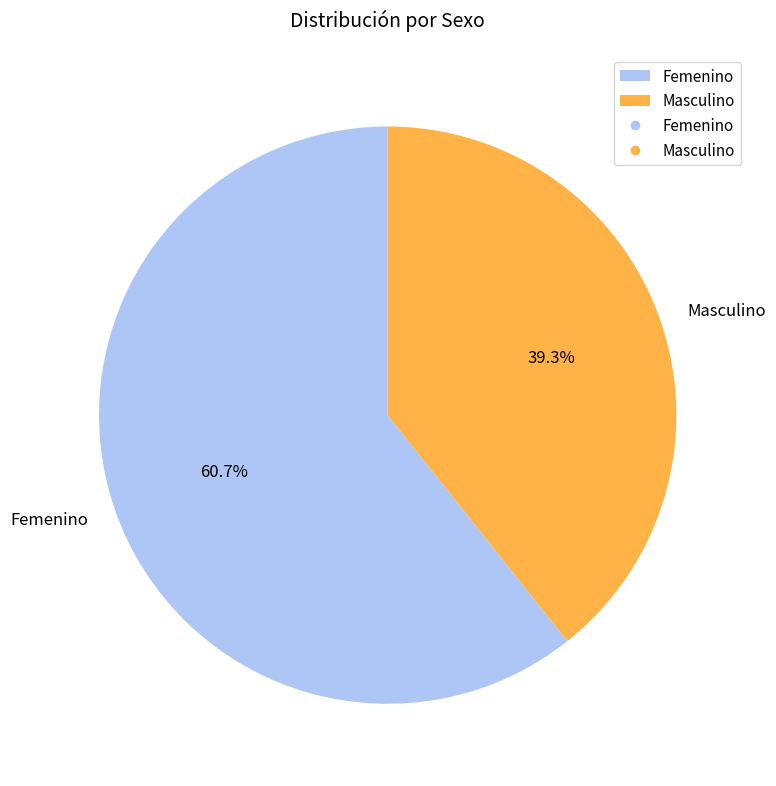

What percentage do Masculino and Femenino together represent?

100.0%